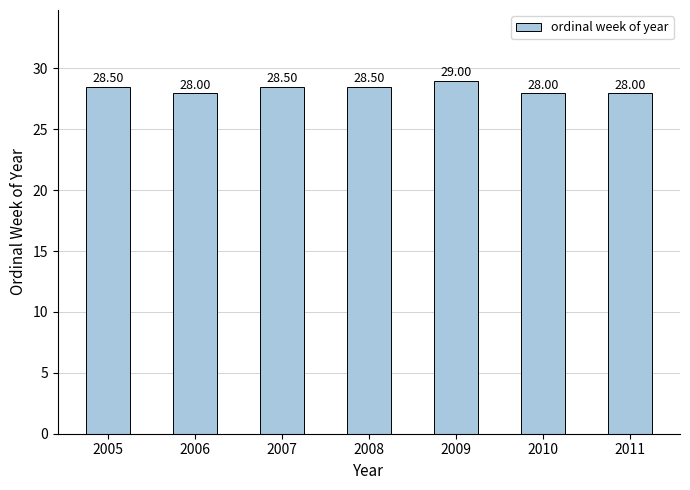

The value at 2009 is 29.0. True or false?

True